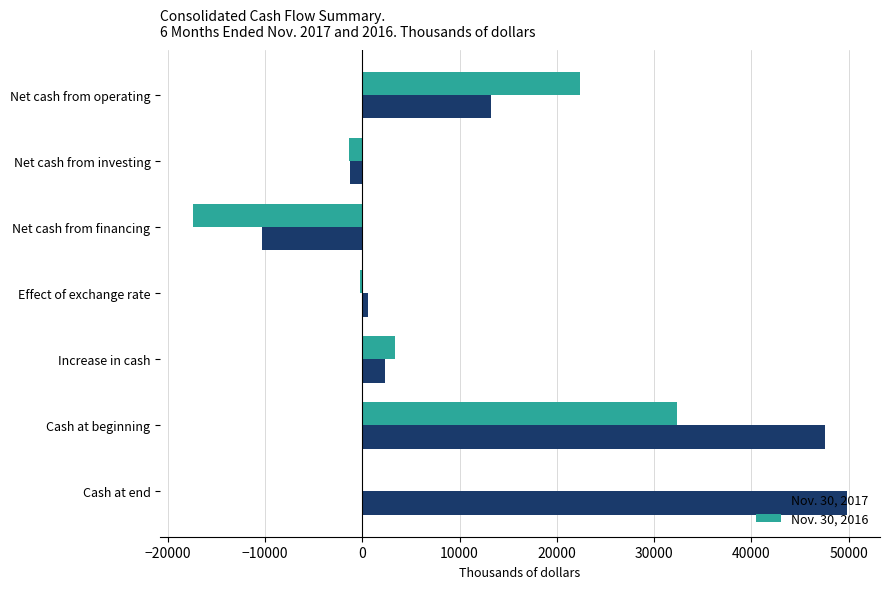

The Nov. 30, 2016 series shows 22387 at Net cash from operating. True or false?

True